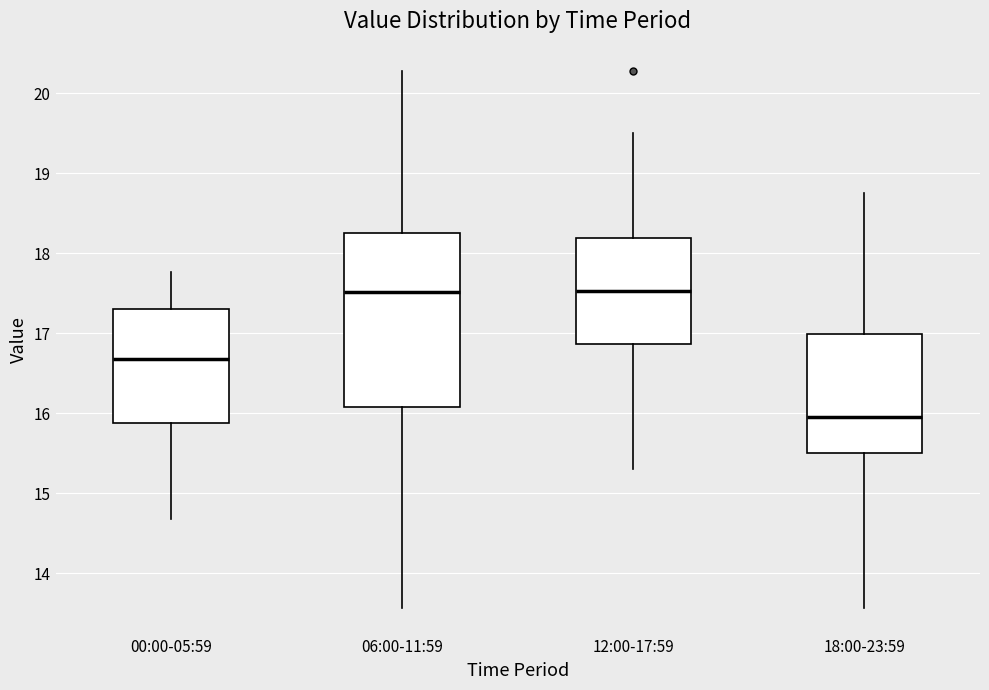

Comparing the boxes themselves (not the whiskers), which one is the tallest?

06:00-11:59